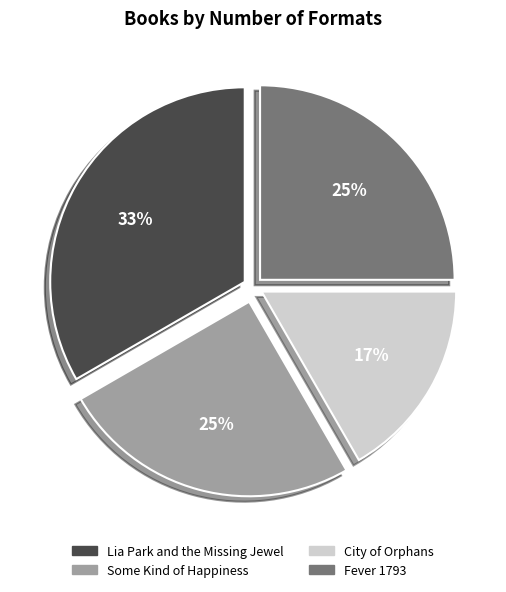

To the nearest percent, what is the difference between the City of Orphans and Some Kind of Happiness slice percentages?

8%